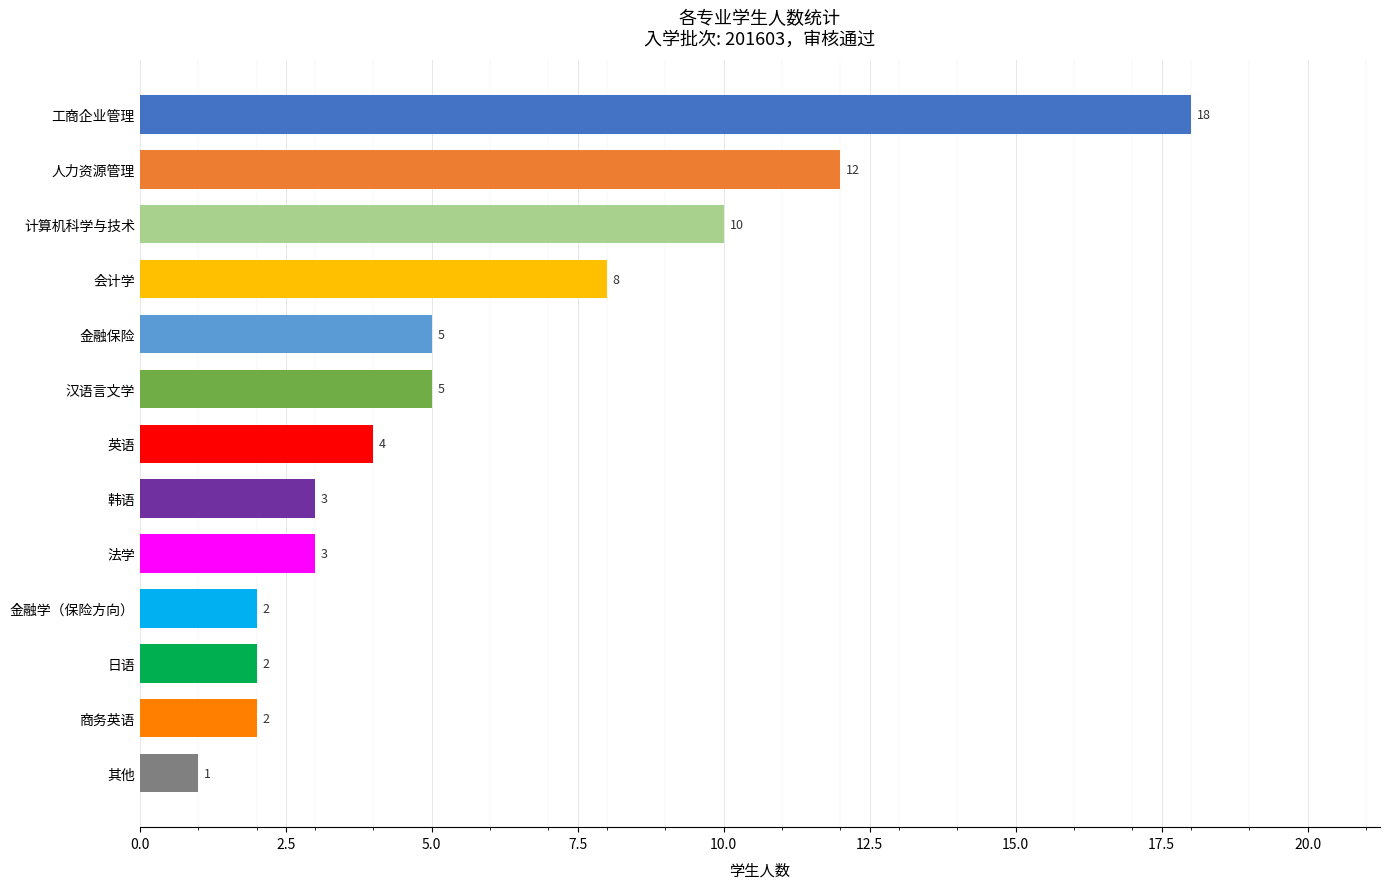

What is the approximate value at 计算机科学与技术?

10